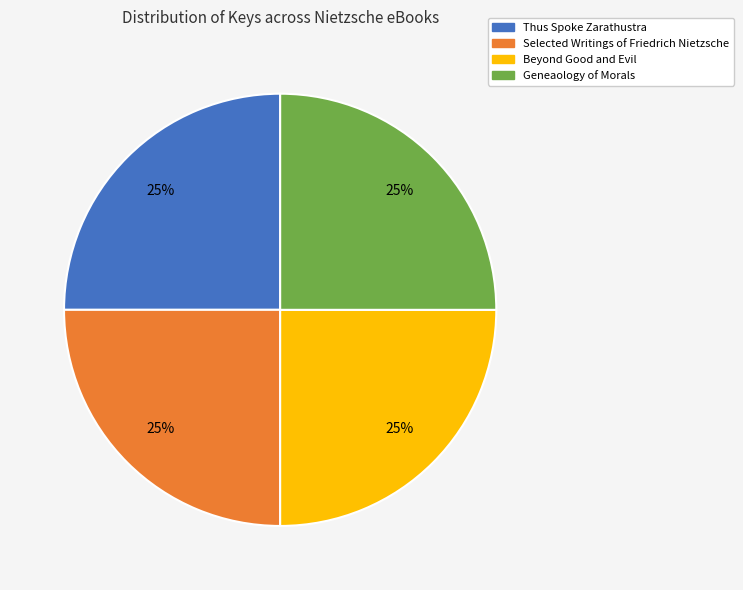

Approximately how many times larger is the value at Beyond Good and Evil compared to Geneaology of Morals?

1.0